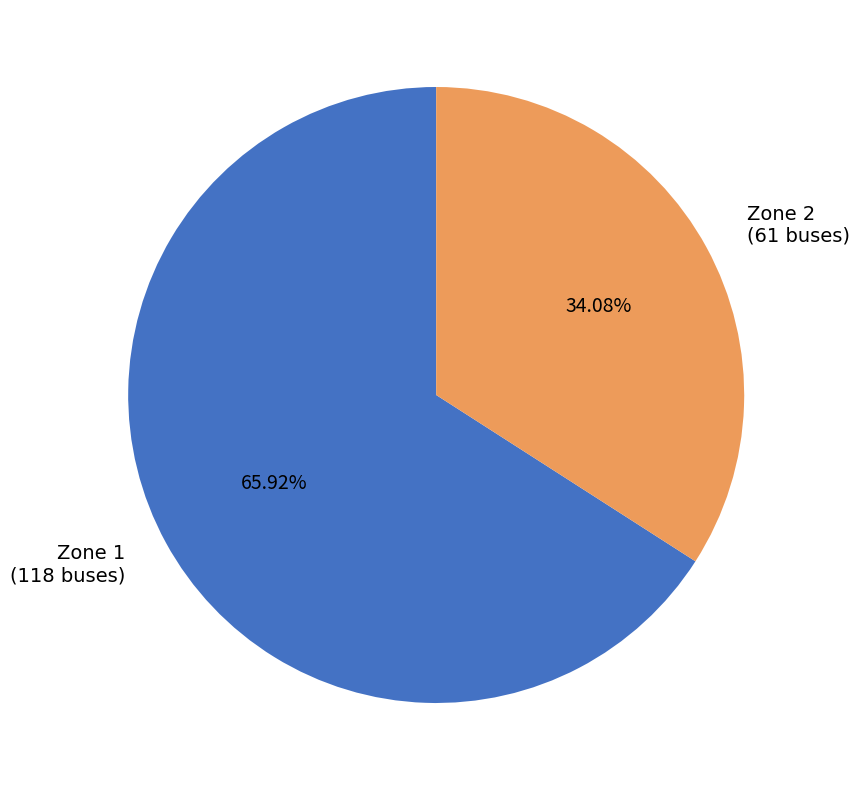

What is the total percentage of Zone 1 and Zone 2?

100.0%